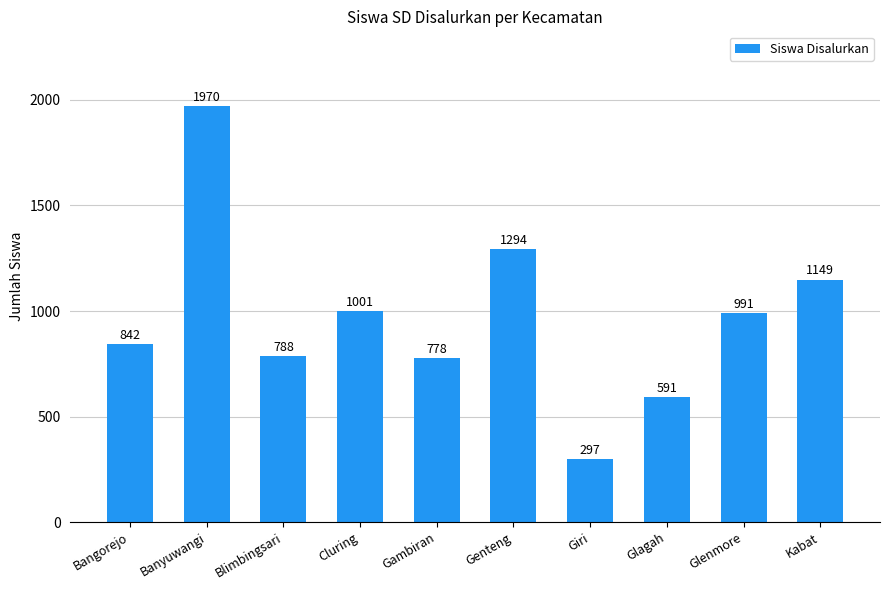

What is the average value?

970